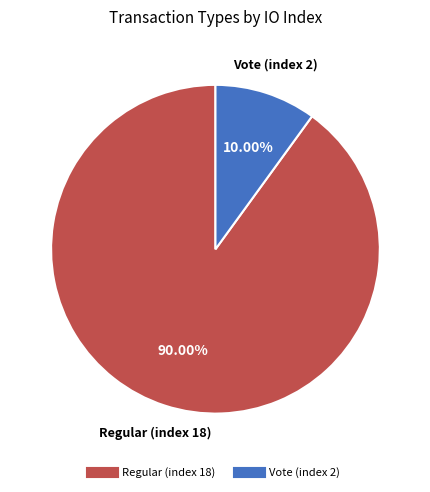

What is the ratio of the value at Regular (index 18) to the value at Vote (index 2)?

9.0